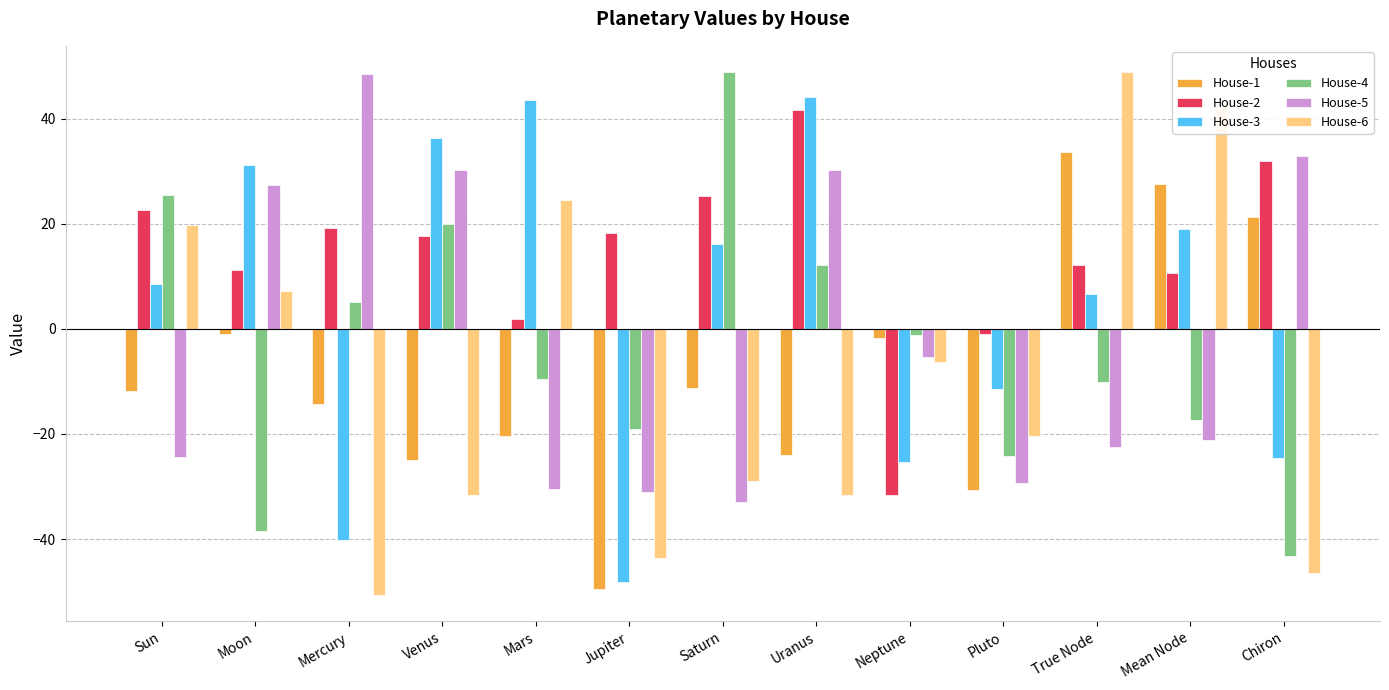

Which series has the largest total across all categories?

House-2